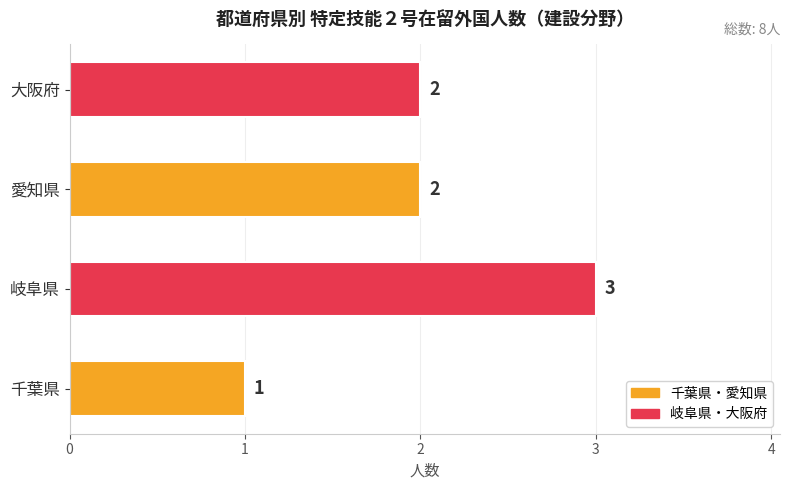

How many data points does each series have?

4